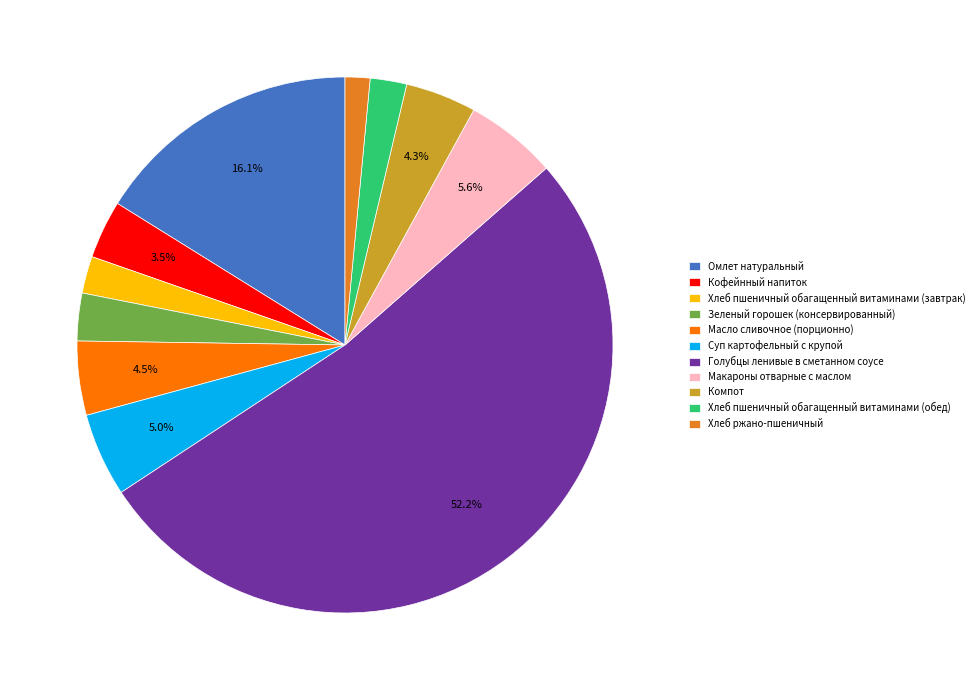

The Макароны отварные с маслом slice represents 6% of the pie. True or false?

True